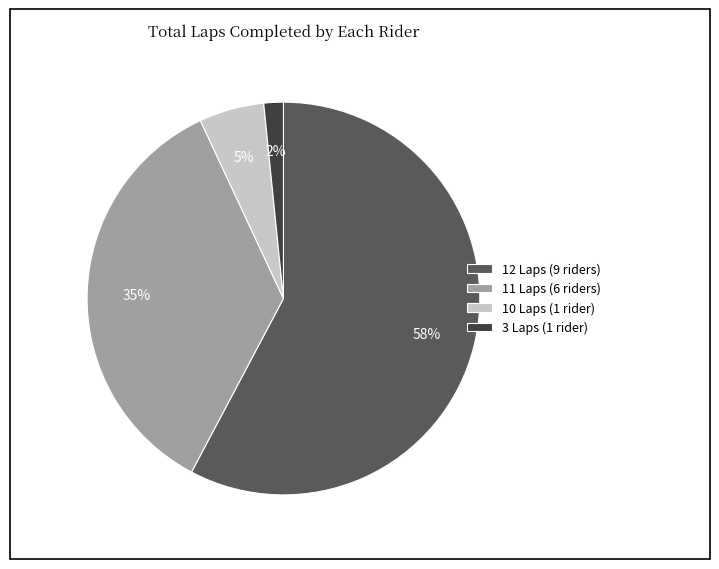

Is it true that 11 Laps (6 riders) is 24% of the pie?

False